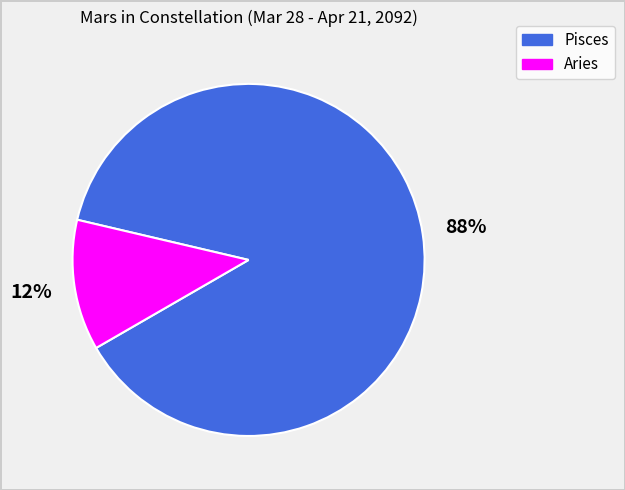

To the nearest percent, what is the combined percentage of Pisces and Aries?

100%